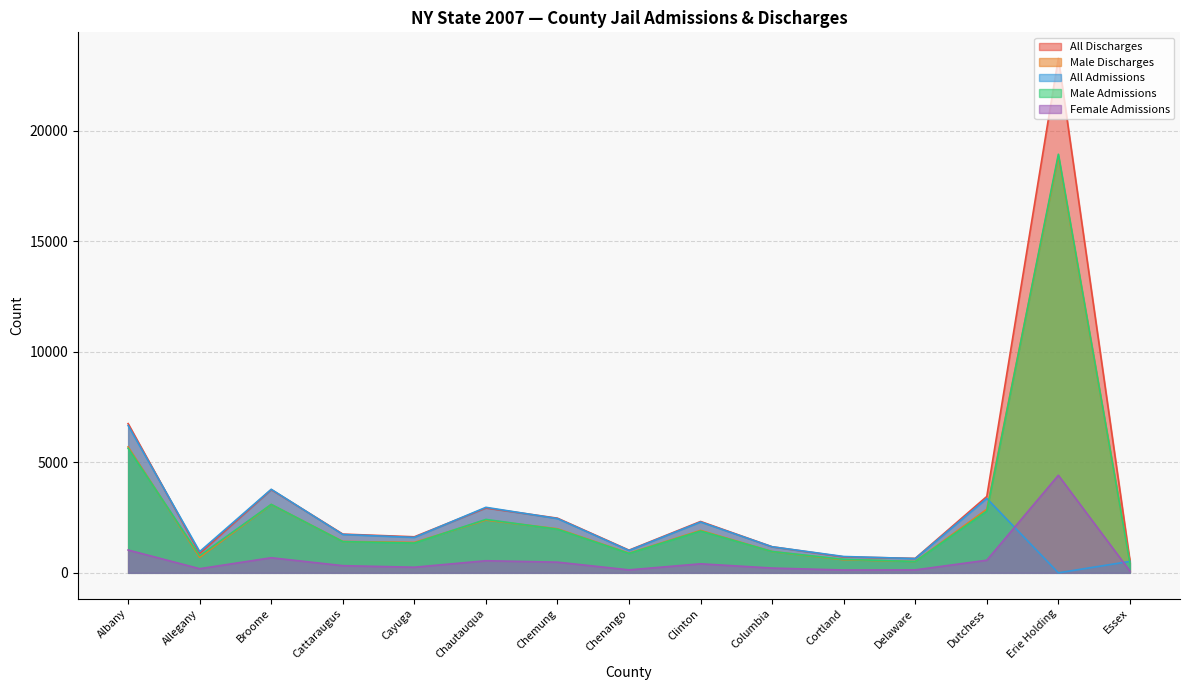

How many lines are shown in the chart?

5